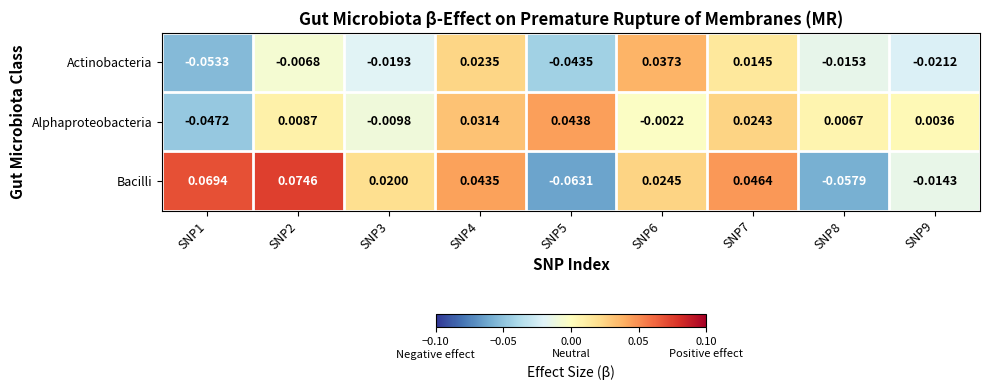

At SNP8, list the series in order from smallest to largest.

Bacilli, Actinobacteria, Alphaproteobacteria